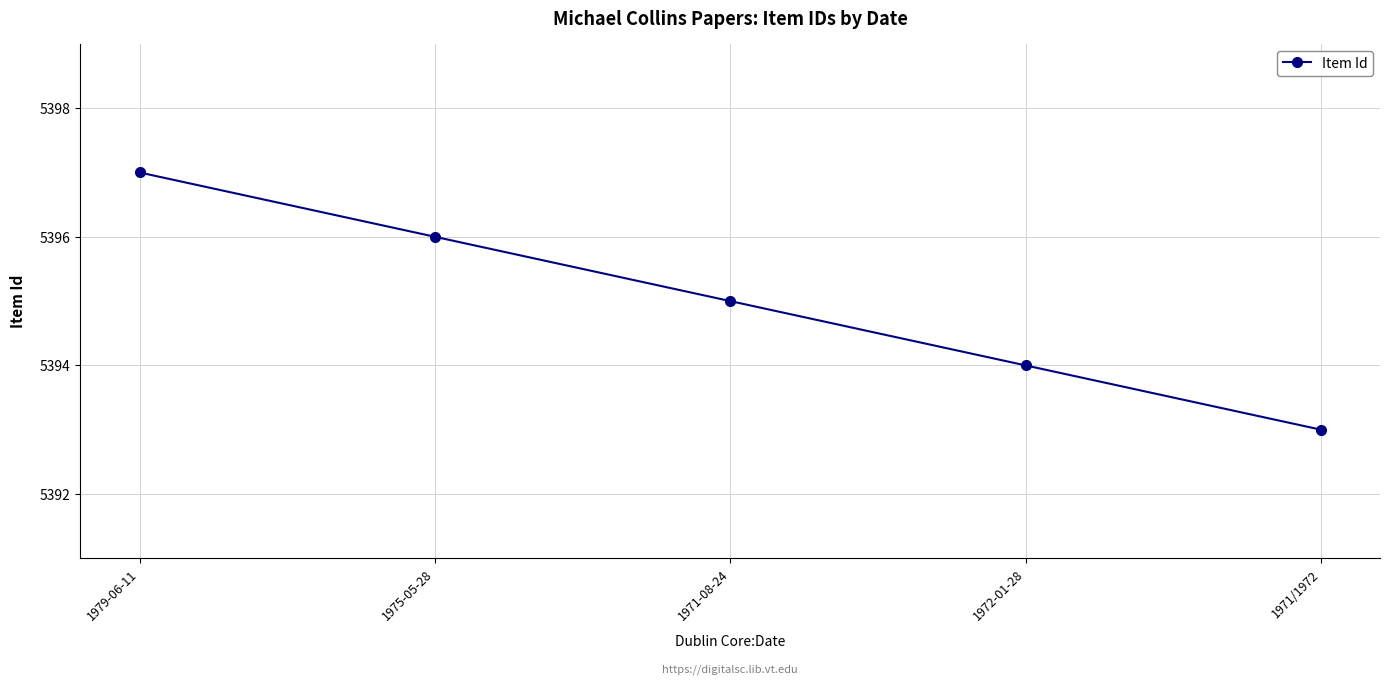

What is the value of the 4th point from the left?

5394